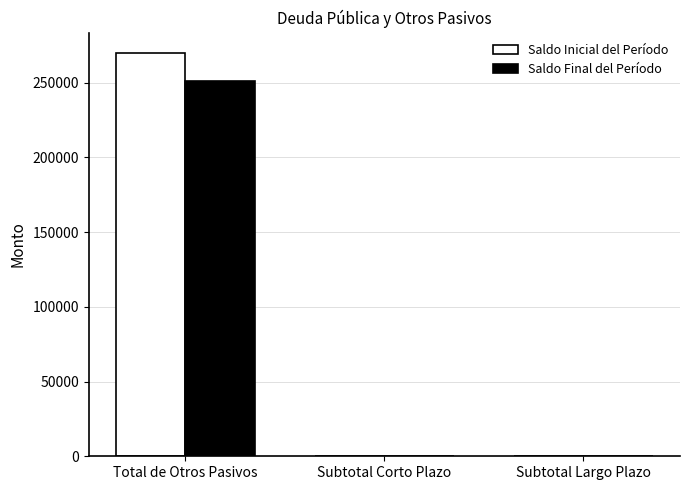

At which category is the sum across all series the highest?

Total de Otros Pasivos